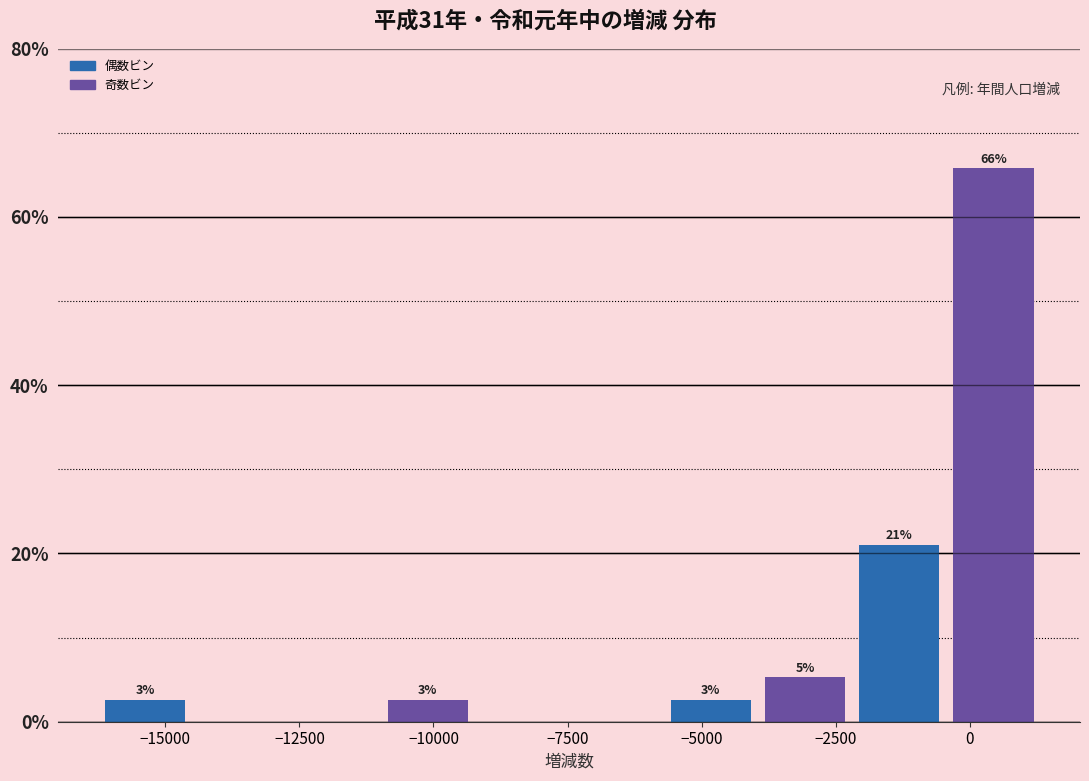

Around what value on the x-axis is the tallest bar? Give the approximate position of its centre, as read against the axis.

500